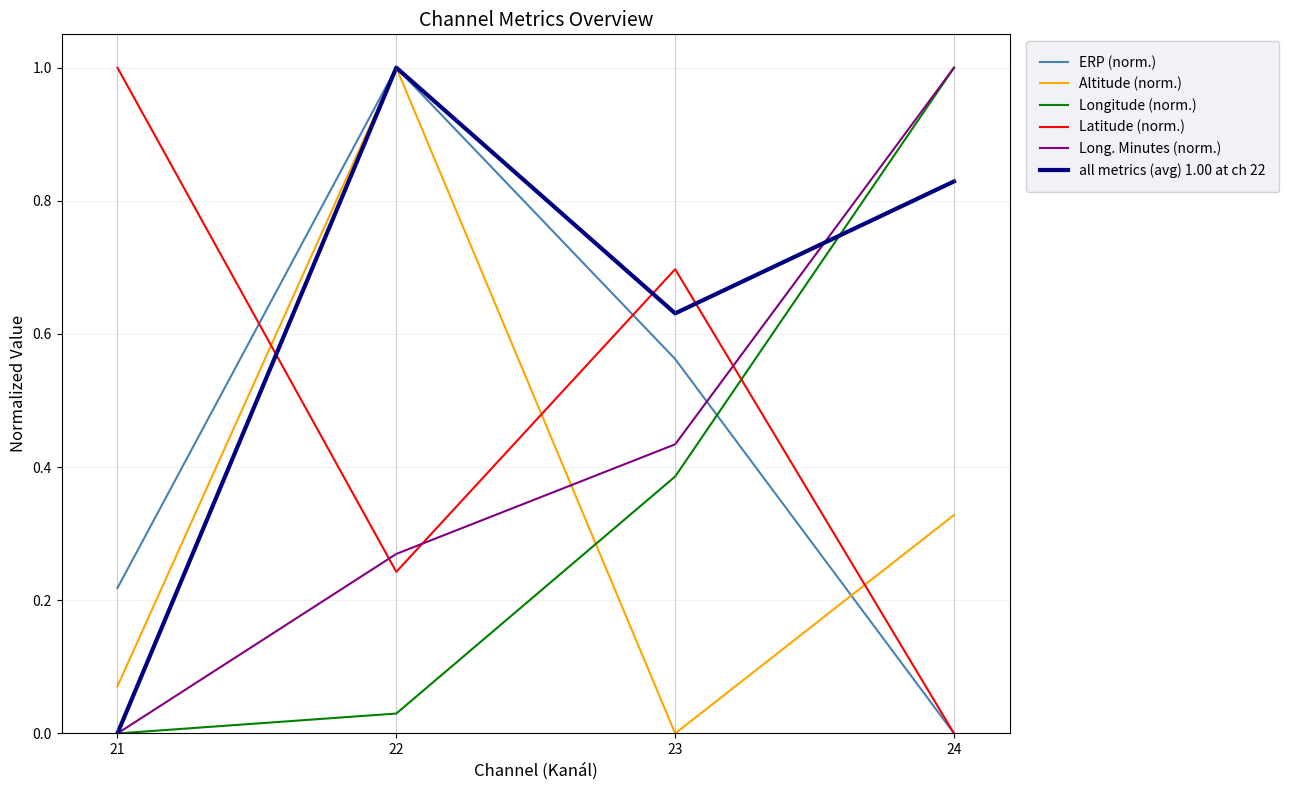

How many times do Latitude (norm.) and Longitude (norm.) cross each other?

1